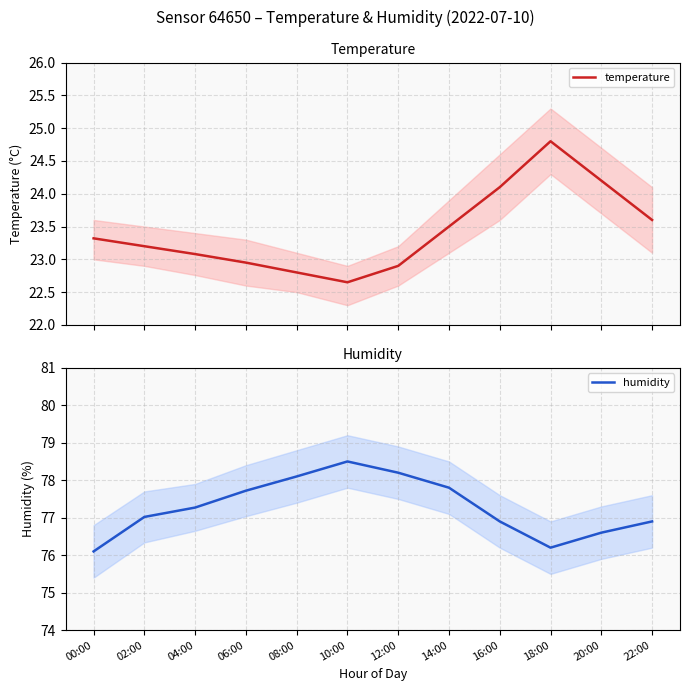

Reading left to right, list all the values displayed in this chart.

temperature: 00:00=23.3	02:00=23.2	04:00=23.1	06:00=22.9	08:00=22.8	10:00=22.6	12:00=22.9	14:00=23.5	16:00=24.1	18:00=24.8	20:00=24.2	22:00=23.6
humidity: 00:00=76.1	02:00=77.0	04:00=77.3	06:00=77.7	08:00=78.1	10:00=78.5	12:00=78.2	14:00=77.8	16:00=76.9	18:00=76.2	20:00=76.6	22:00=76.9